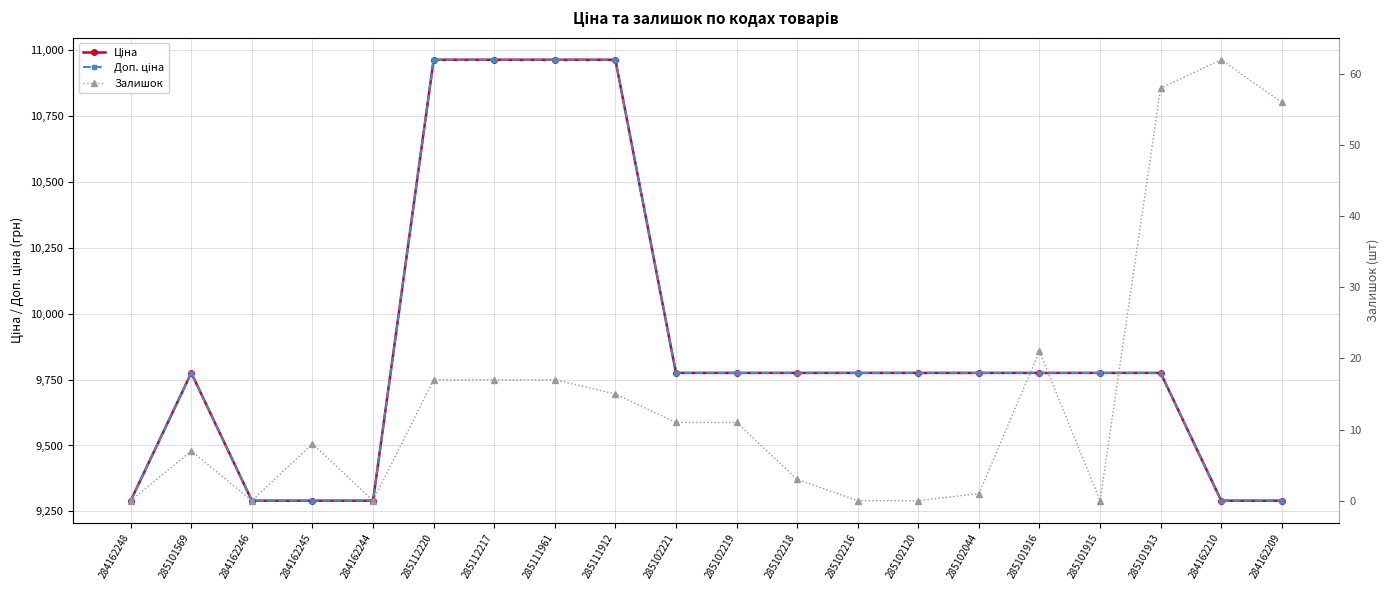

What are all the series names shown in the legend?

Ціна, Доп. ціна, Залишок